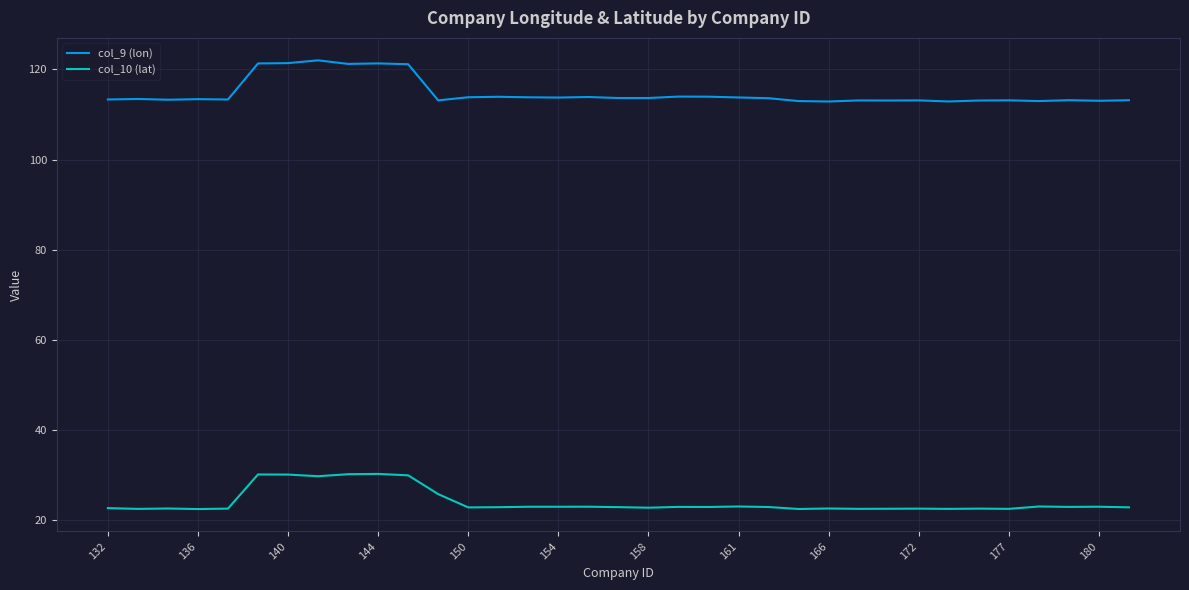

List the series in order of their peak value, lowest first.

col_10 (lat), col_9 (lon)